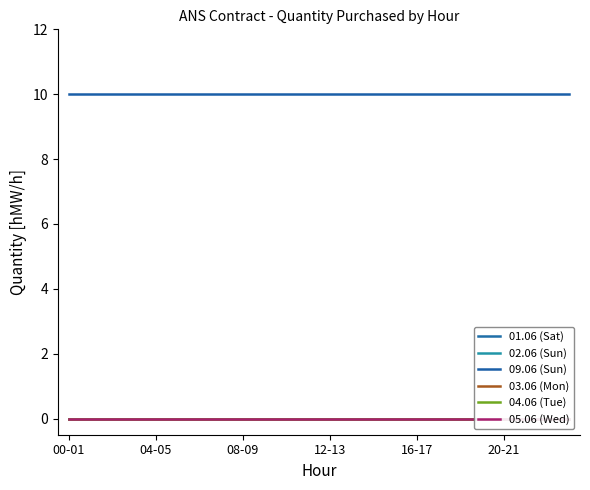

Between 14 and 19, which series saw the biggest shift?

01.06 (Sat)